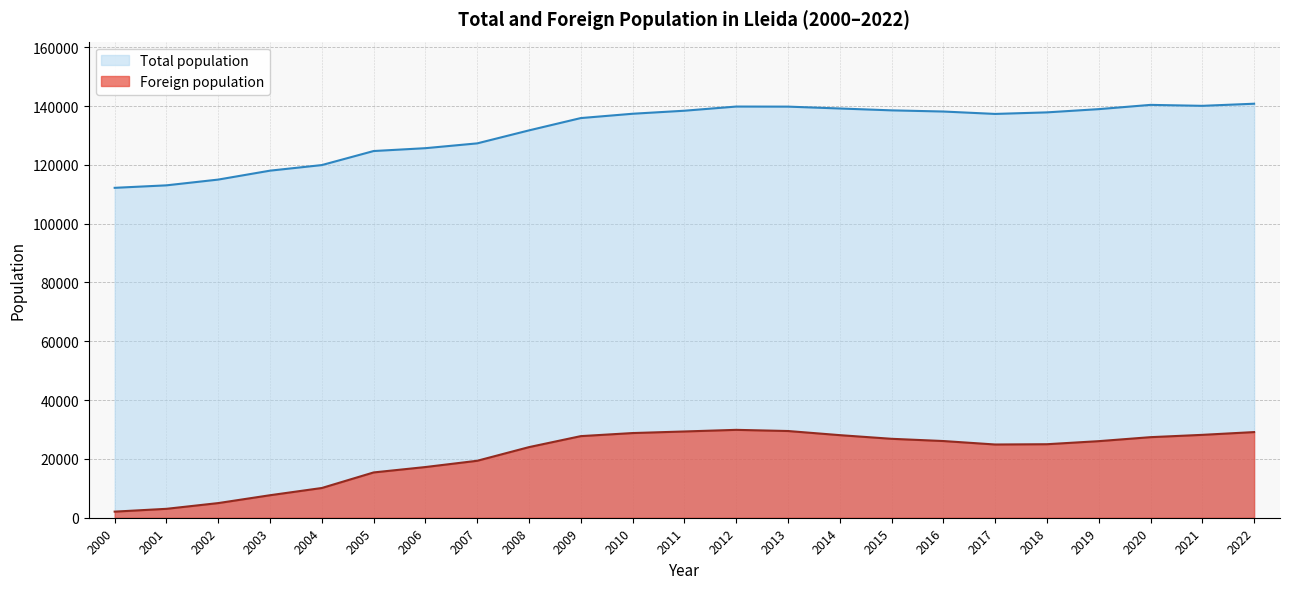

How many interior local peaks does the Foreign population series have?

1